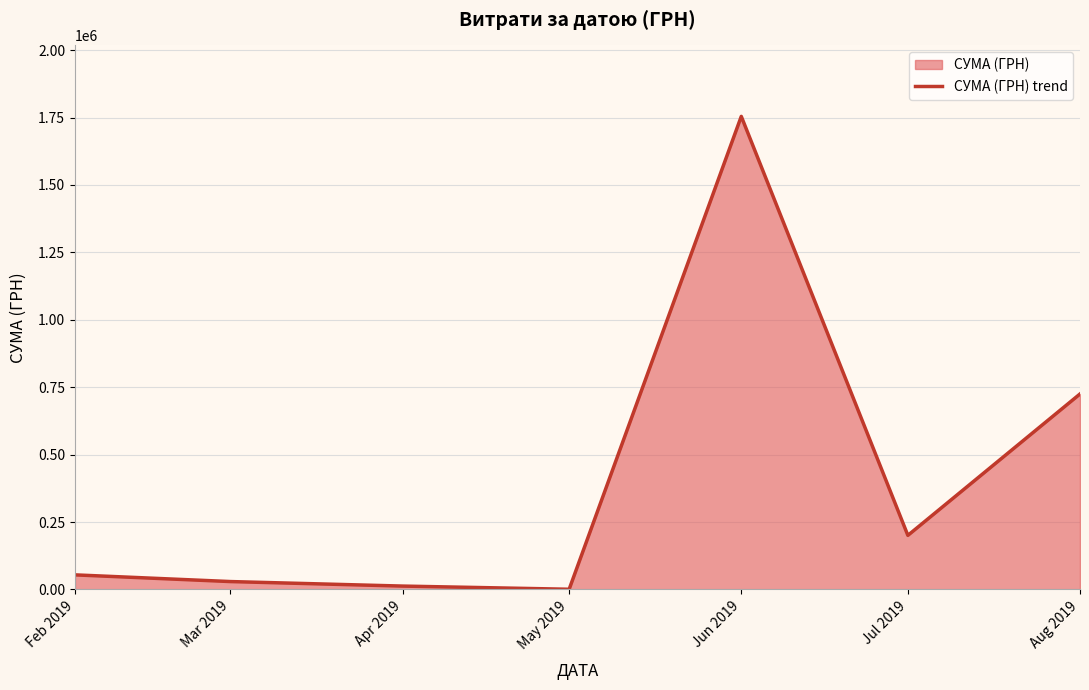

How many interior local peaks (higher than both neighbors) does the data have?

1